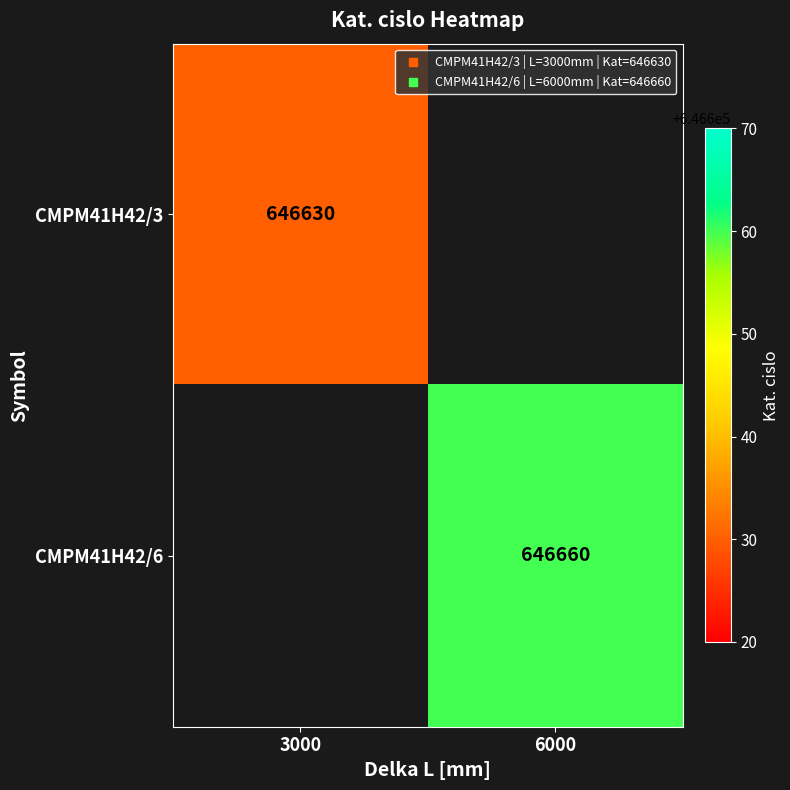

The CMPM41H42/6 series shows 418374.0 at 6000. True or false?

False